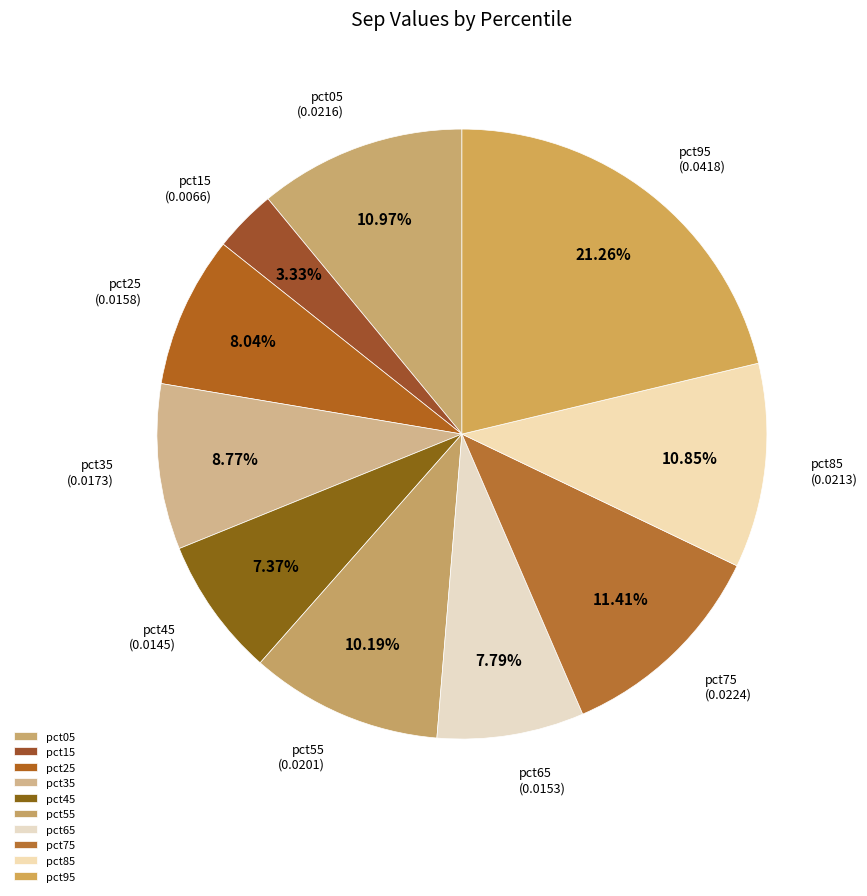

Is the sum of pct35 and pct15 greater than half?

No